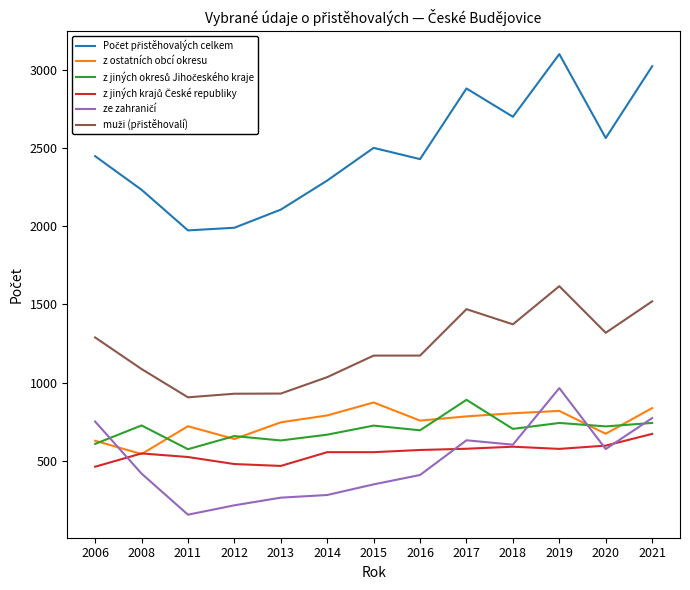

The z ostatních obcí okresu series shows 790 at 2014. True or false?

True